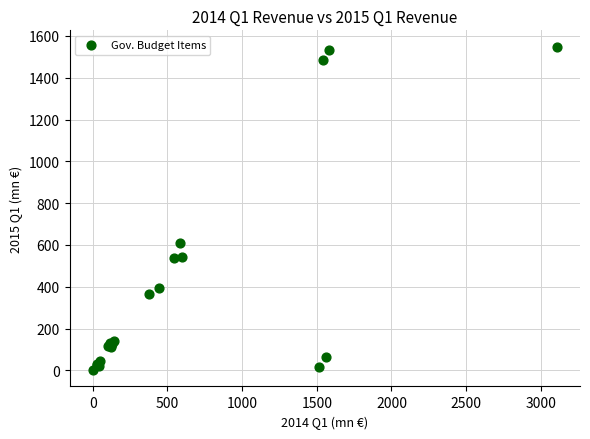

What Y value in the scatter plot is closest to 774?

608.1